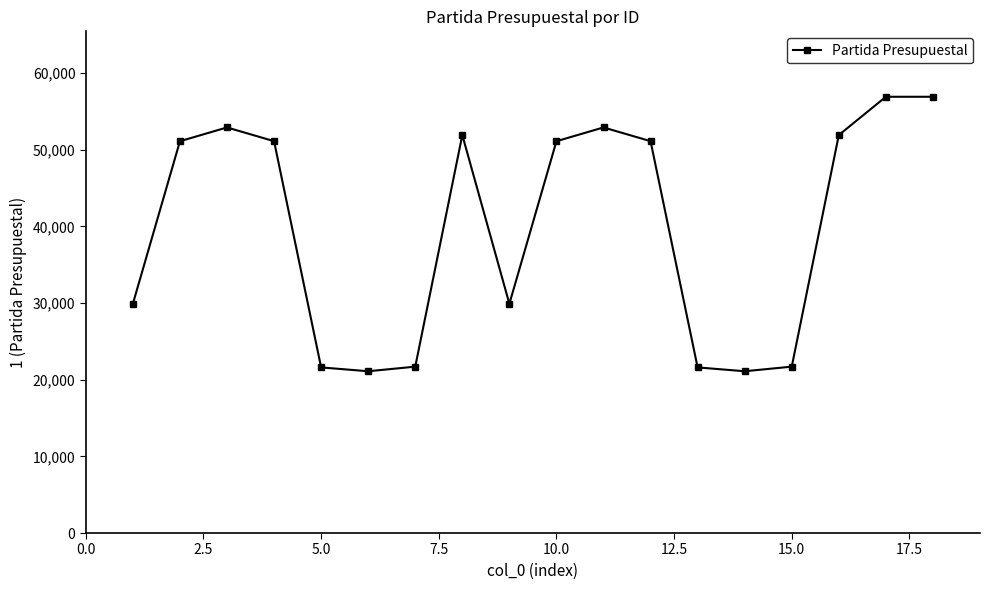

True or false: the data has more than 2 interior local peaks.

True